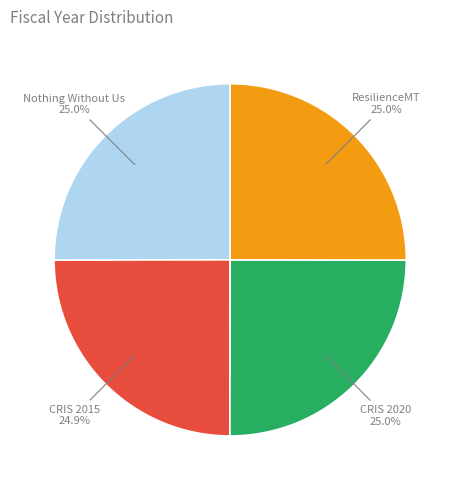

Is there any slice that represents more than half of the pie?

No